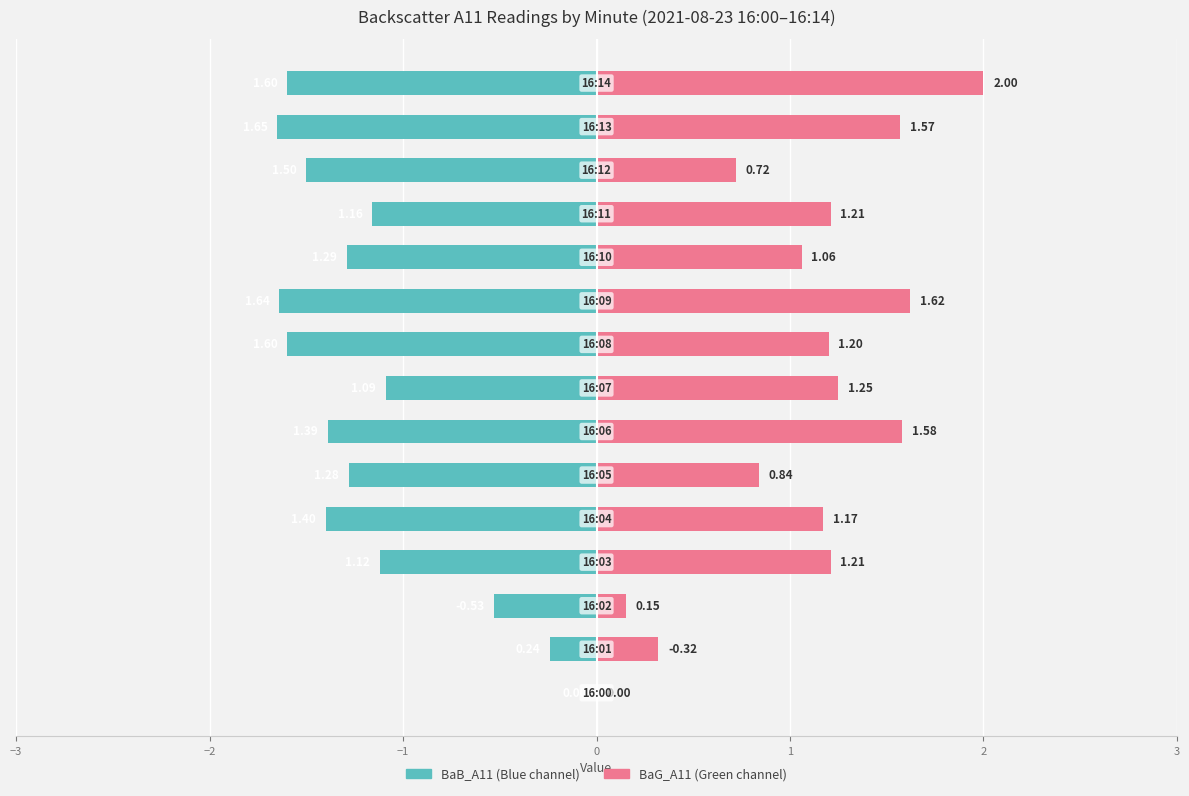

Does the chart contain stacked bars?

No